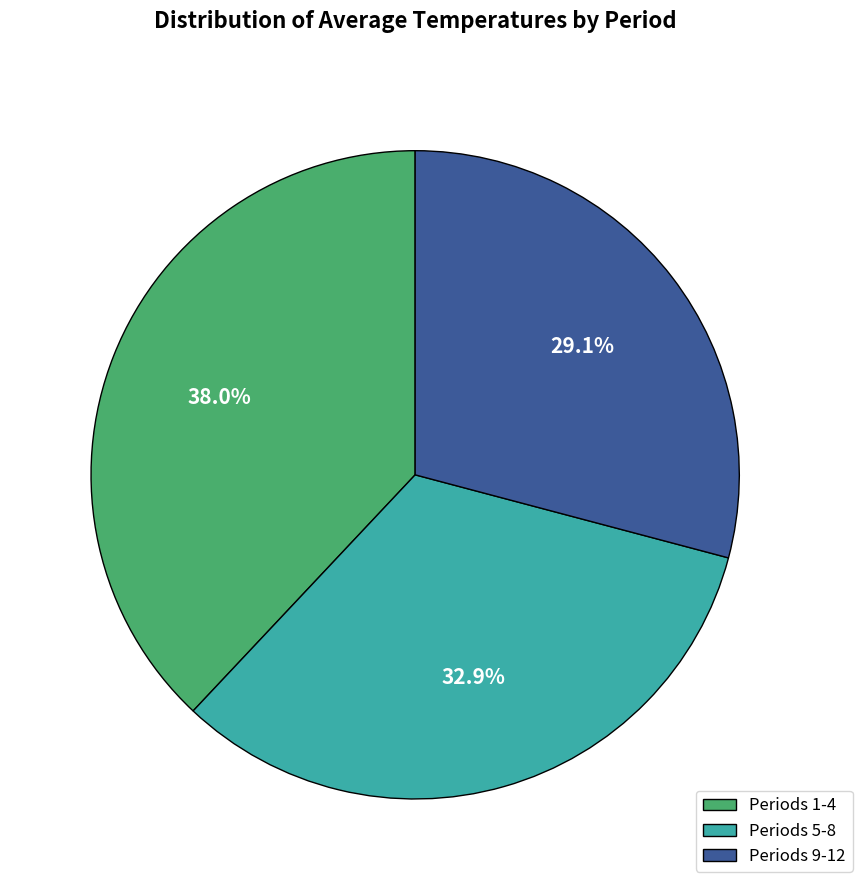

How many segments does this pie chart have?

3